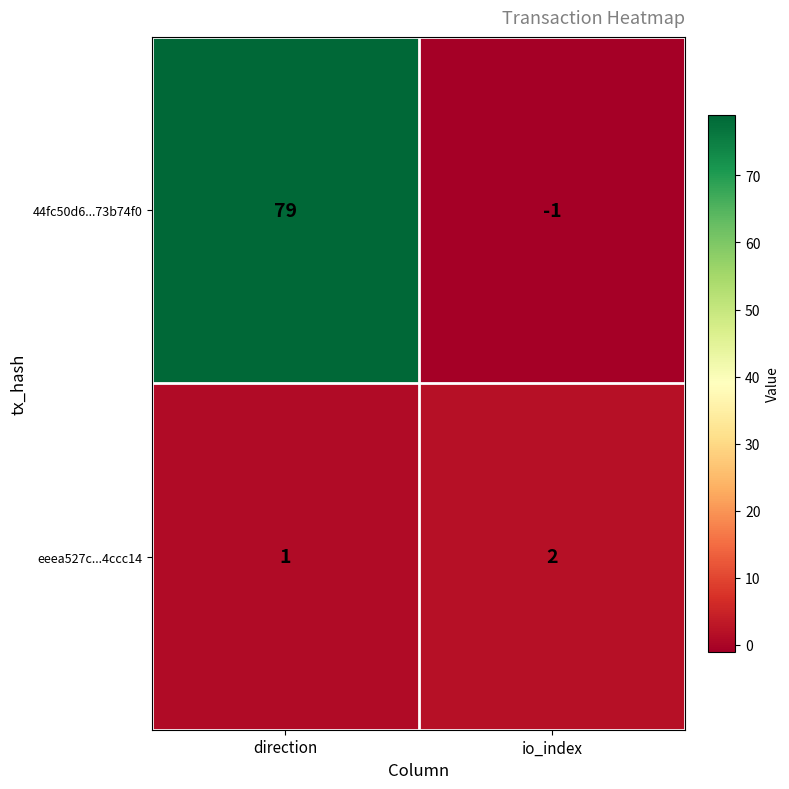

How many distinct data groups are displayed?

2